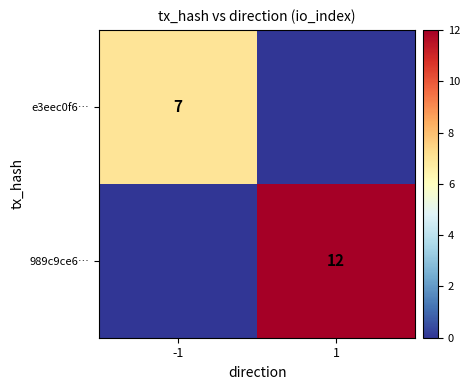

The 989c9ce6… series shows 12 at 1. True or false?

True